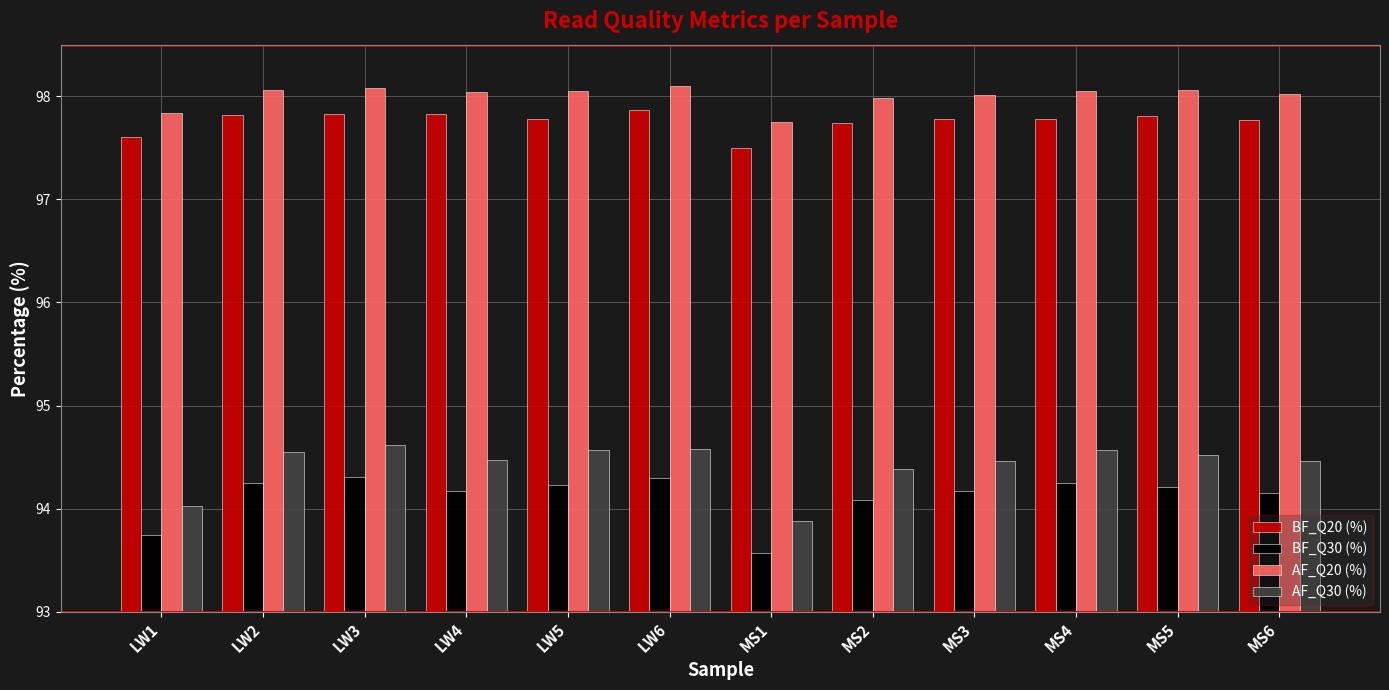

Is it true that BF_Q20 (%) equals 97.8 at MS5?

True